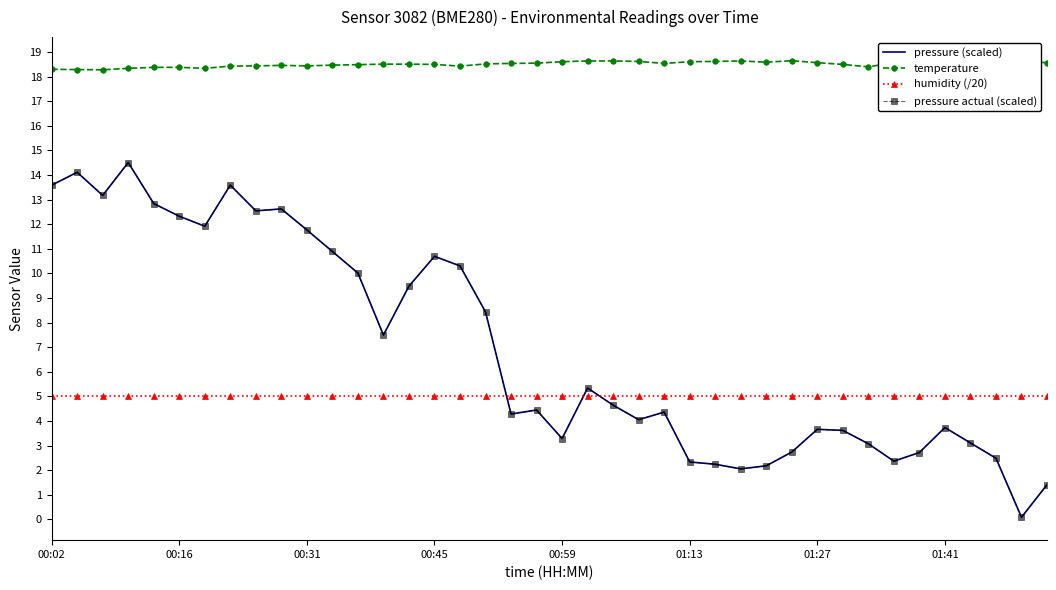

How many lines are shown in the chart?

4